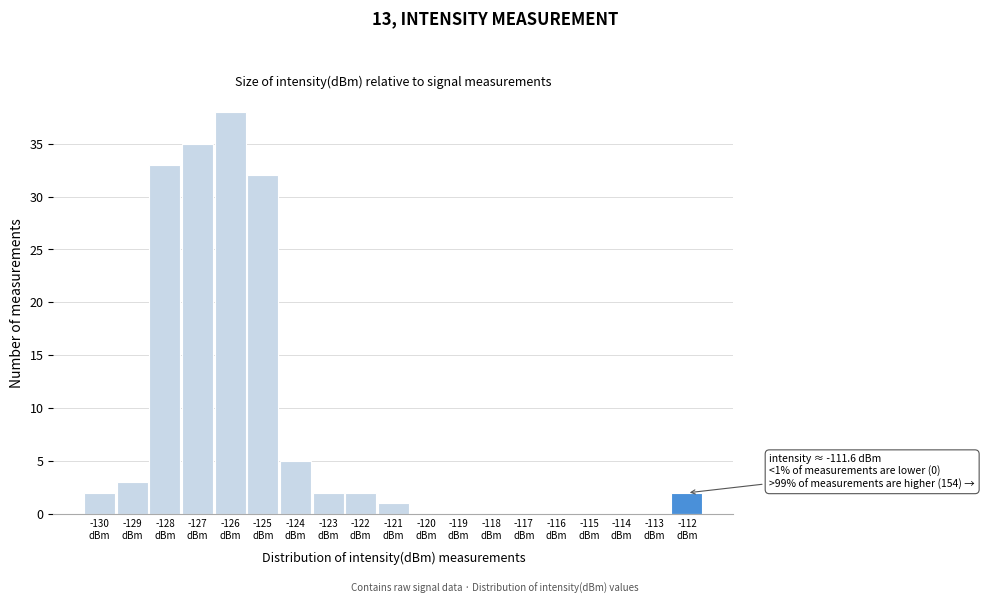

What is the maximum value shown in the chart?

38